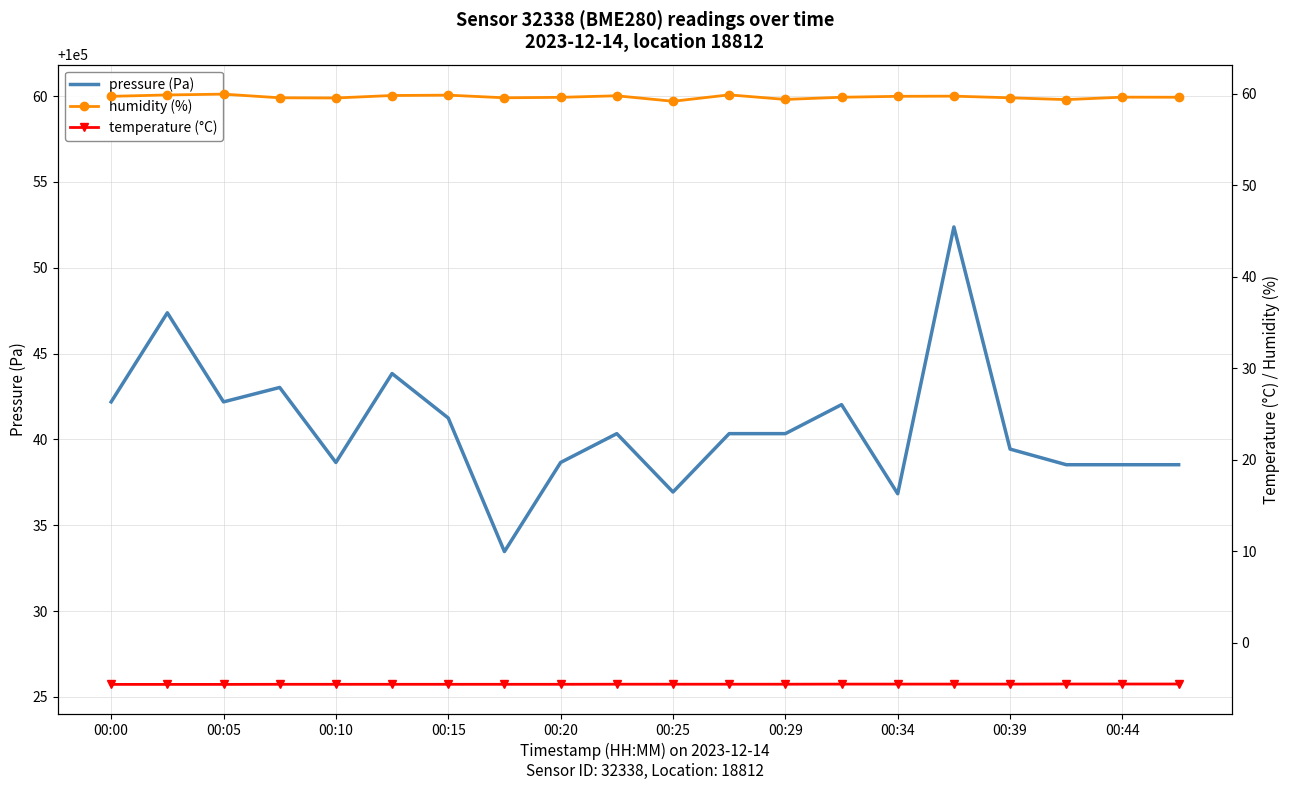

True or false: humidity (%) and pressure (Pa) cross at least once.

False